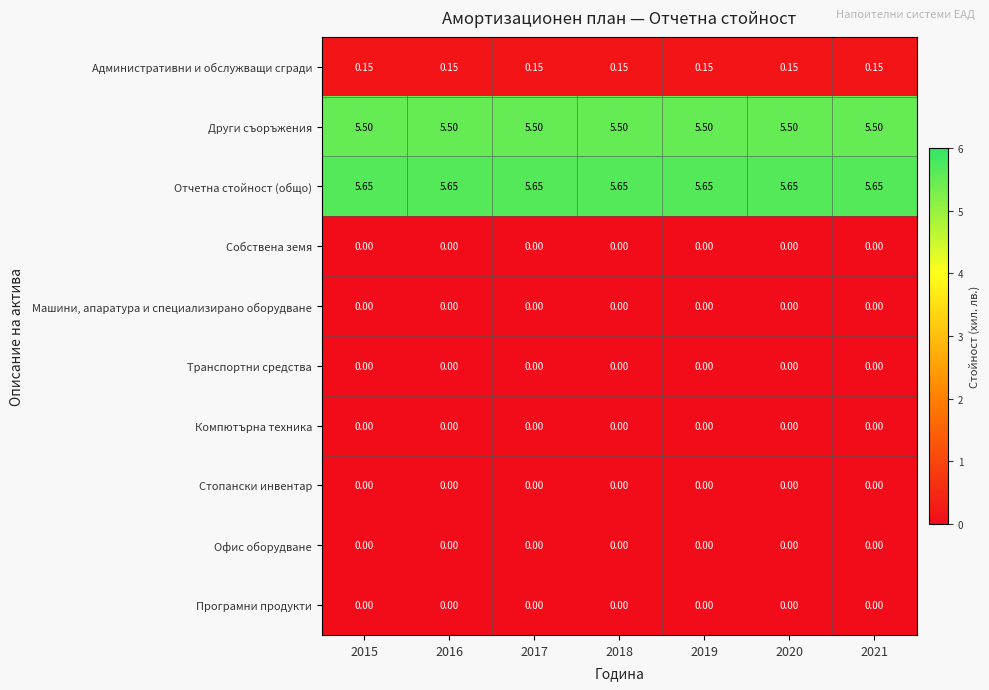

Which series has the largest total across all categories?

Отчетна стойност (общо)